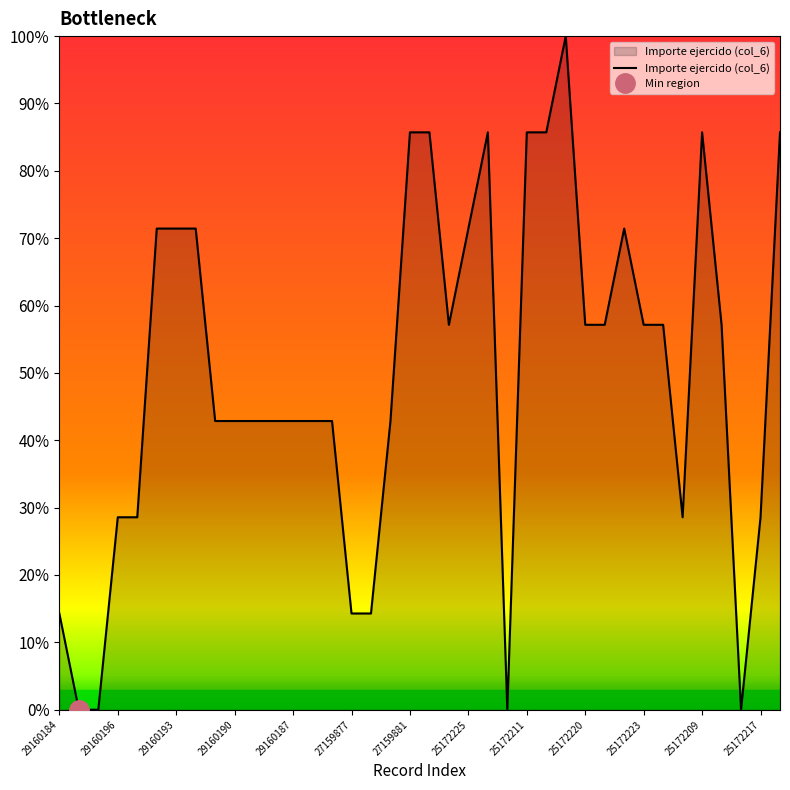

What is the highest value of the Importe ejercido (col_6) series?

100.0